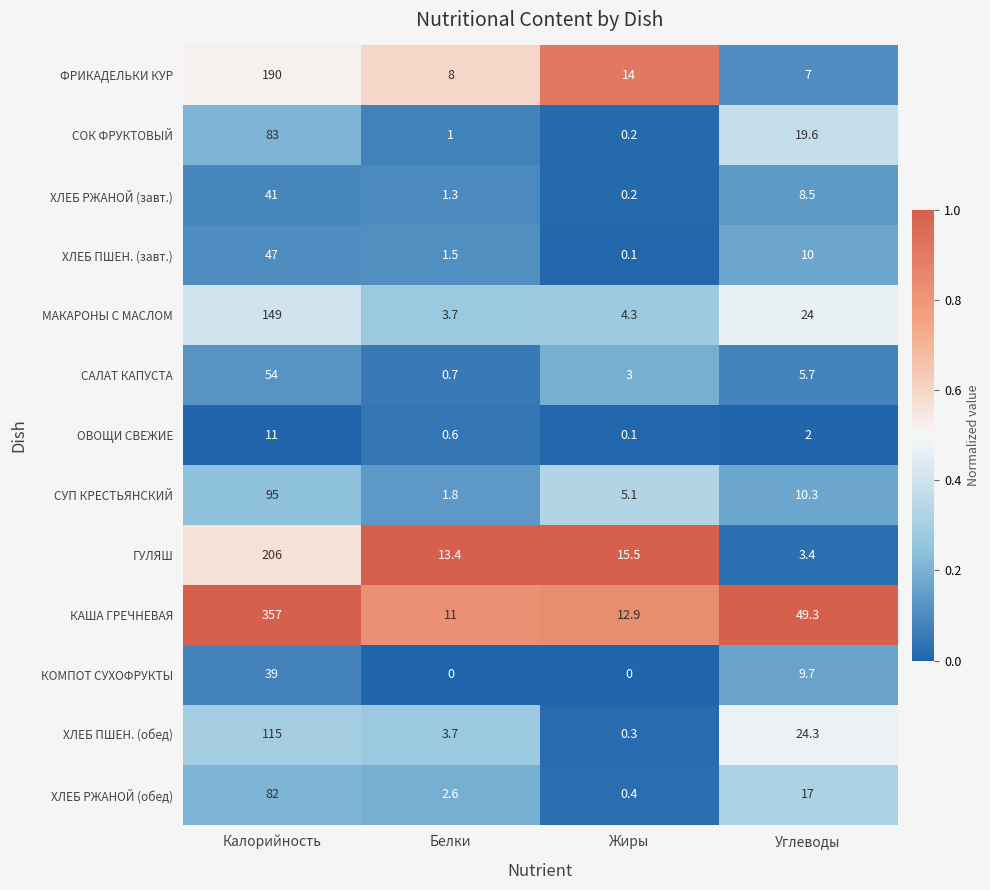

List the labels in order of ФРИКАДЕЛЬКИ КУР value, largest first.

Калорийность, Жиры, Белки, Углеводы